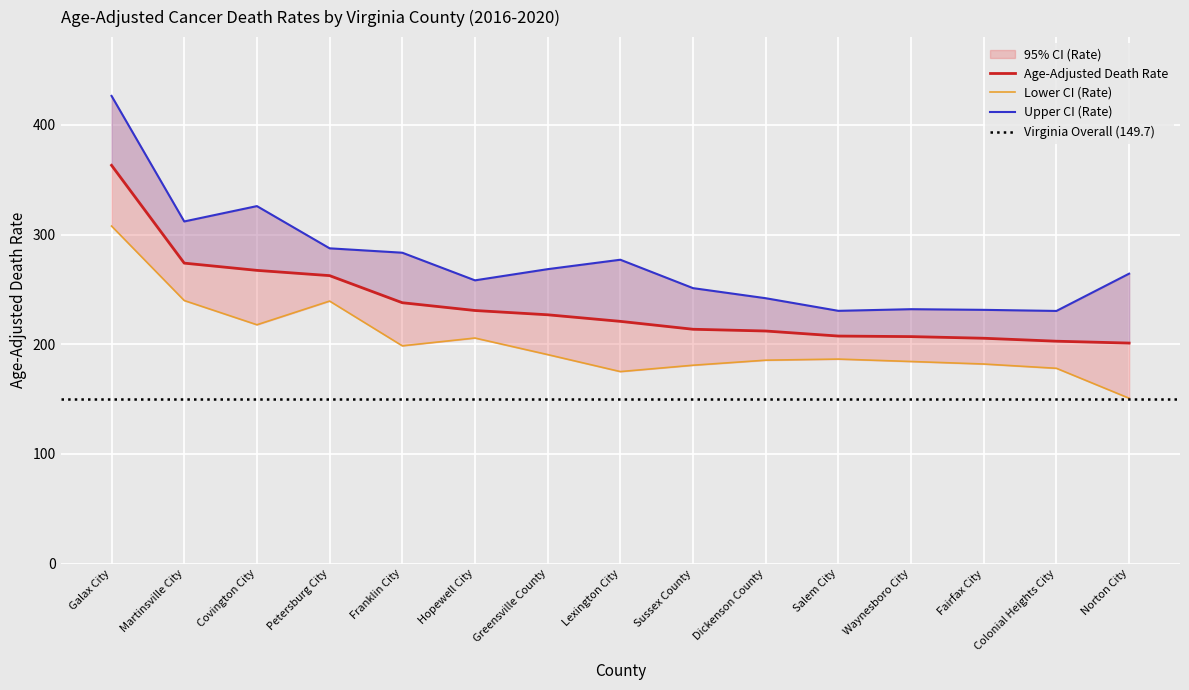

At which category is the sum across all series the highest?

Galax City